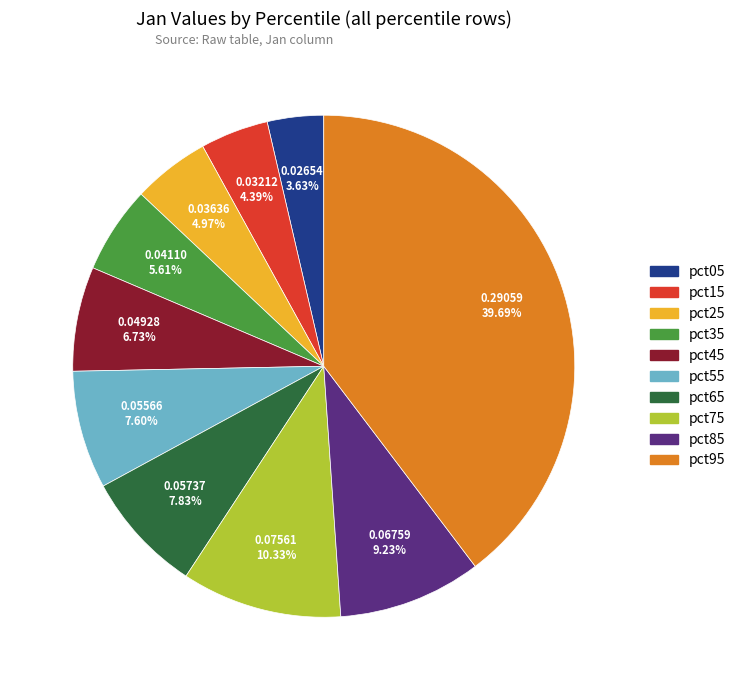

To the nearest percent, what is the difference between the pct35 and pct05 slice percentages?

2%